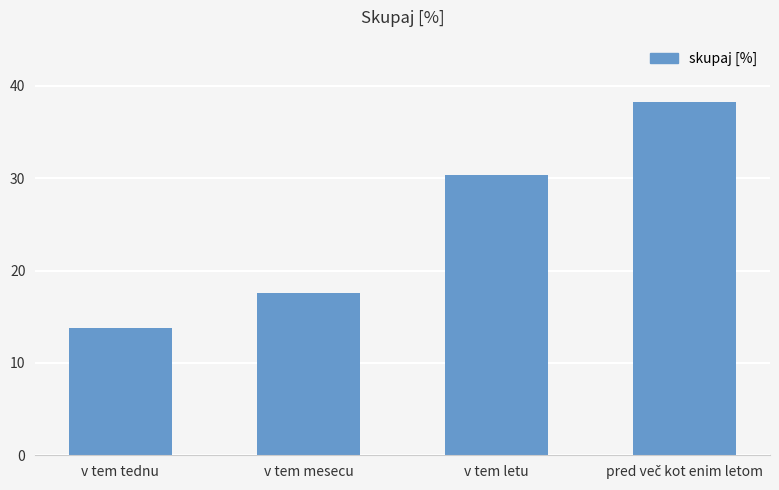

Which has a higher value, v tem tednu or v tem letu?

v tem letu